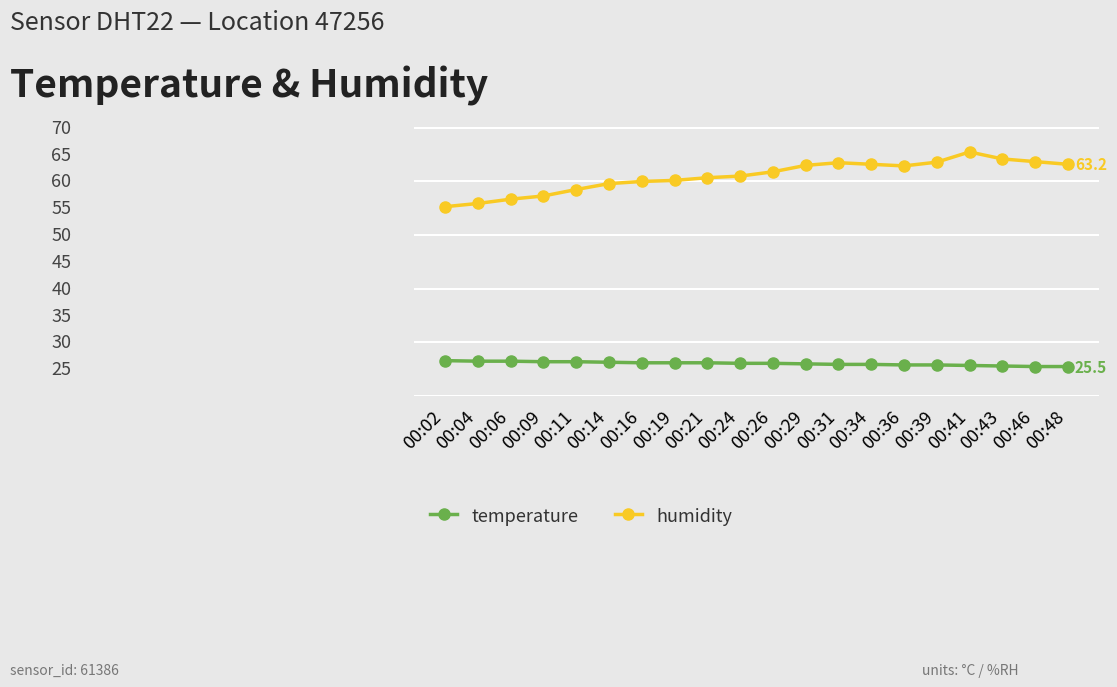

What are all the series names shown in the legend?

temperature, humidity